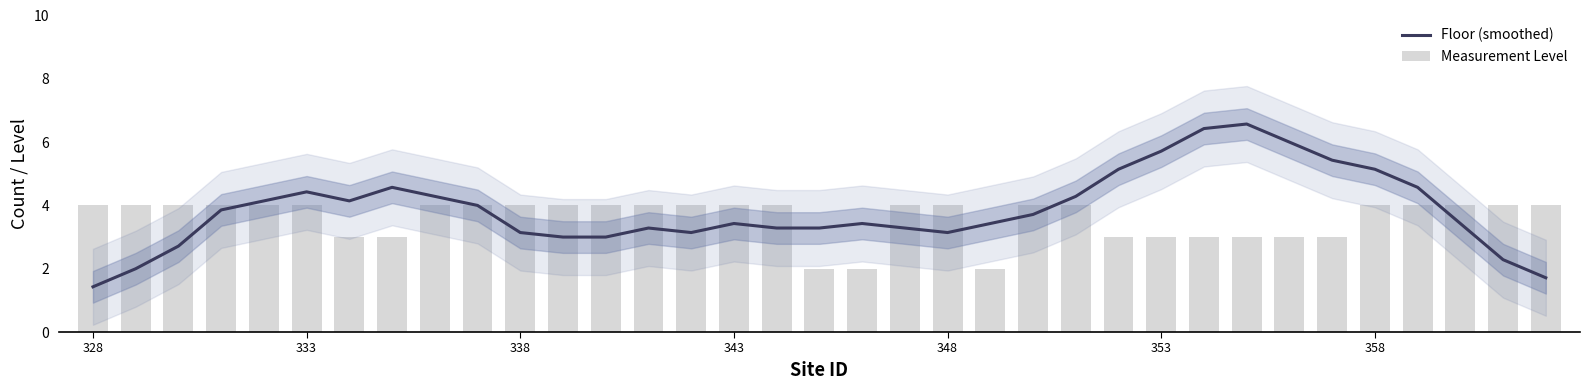

What is the average value of the Floor (smoothed) series?

3.9